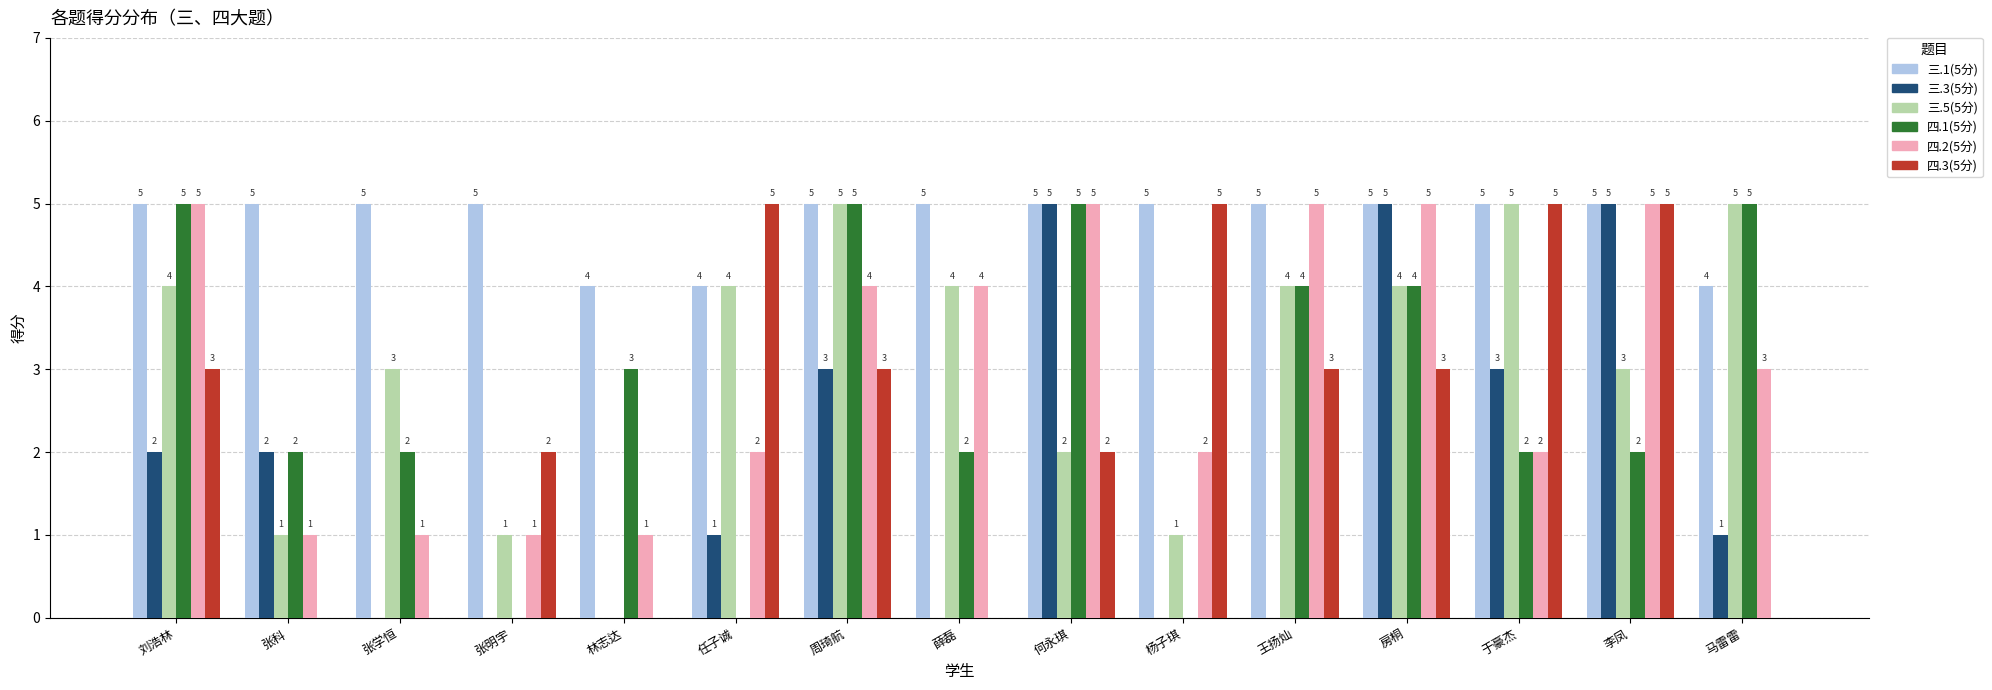

Reading right to left, what are all the values shown in this chart?

三.1(5分): 马雷雷=4	李凤=5	于豪杰=5	房桐=5	王扬灿=5	杨子琪=5	何永琪=5	薛磊=5	周琦航=5	任子诚=4	林志达=4	张明宇=5	张学恒=5	张科=5	刘浩林=5
三.3(5分): 马雷雷=1	李凤=5	于豪杰=3	房桐=5	王扬灿=0	杨子琪=0	何永琪=5	薛磊=0	周琦航=3	任子诚=1	林志达=0	张明宇=0	张学恒=0	张科=2	刘浩林=2
三.5(5分): 马雷雷=5	李凤=3	于豪杰=5	房桐=4	王扬灿=4	杨子琪=1	何永琪=2	薛磊=4	周琦航=5	任子诚=4	林志达=0	张明宇=1	张学恒=3	张科=1	刘浩林=4
四.1(5分): 马雷雷=5	李凤=2	于豪杰=2	房桐=4	王扬灿=4	杨子琪=0	何永琪=5	薛磊=2	周琦航=5	任子诚=0	林志达=3	张明宇=0	张学恒=2	张科=2	刘浩林=5
四.2(5分): 马雷雷=3	李凤=5	于豪杰=2	房桐=5	王扬灿=5	杨子琪=2	何永琪=5	薛磊=4	周琦航=4	任子诚=2	林志达=1	张明宇=1	张学恒=1	张科=1	刘浩林=5
四.3(5分): 马雷雷=0	李凤=5	于豪杰=5	房桐=3	王扬灿=3	杨子琪=5	何永琪=2	薛磊=0	周琦航=3	任子诚=5	林志达=0	张明宇=2	张学恒=0	张科=0	刘浩林=3